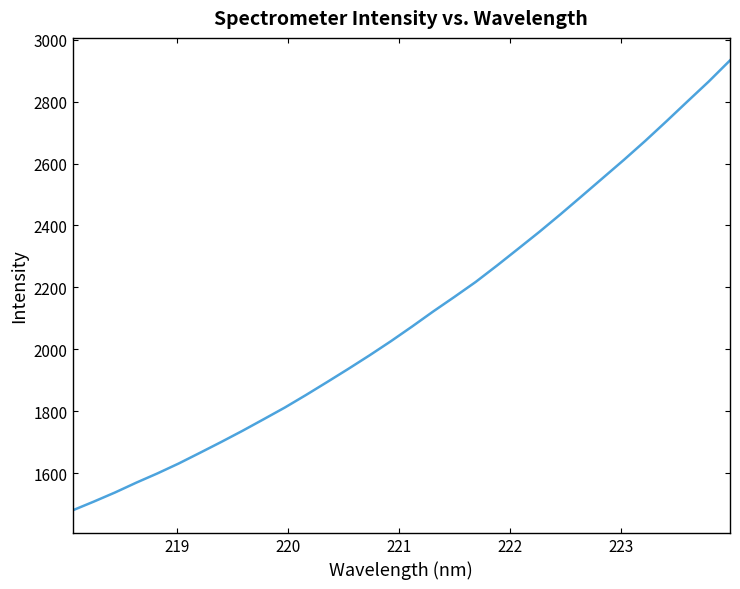

What is the difference between the maximum and minimum values?

1453.3